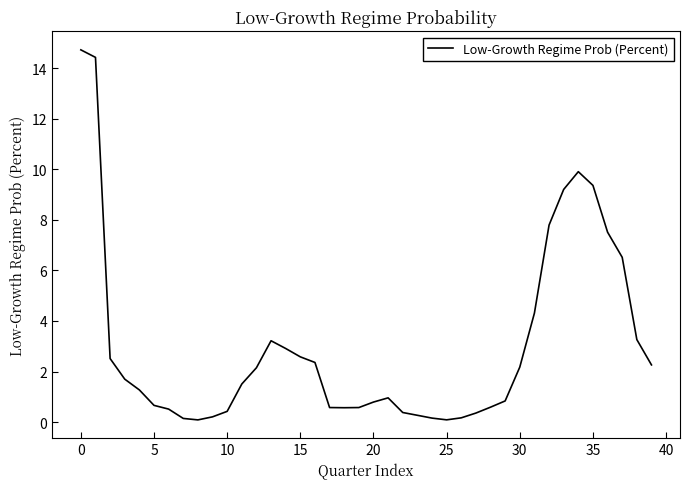

What is the difference between the maximum and minimum values?

14.6